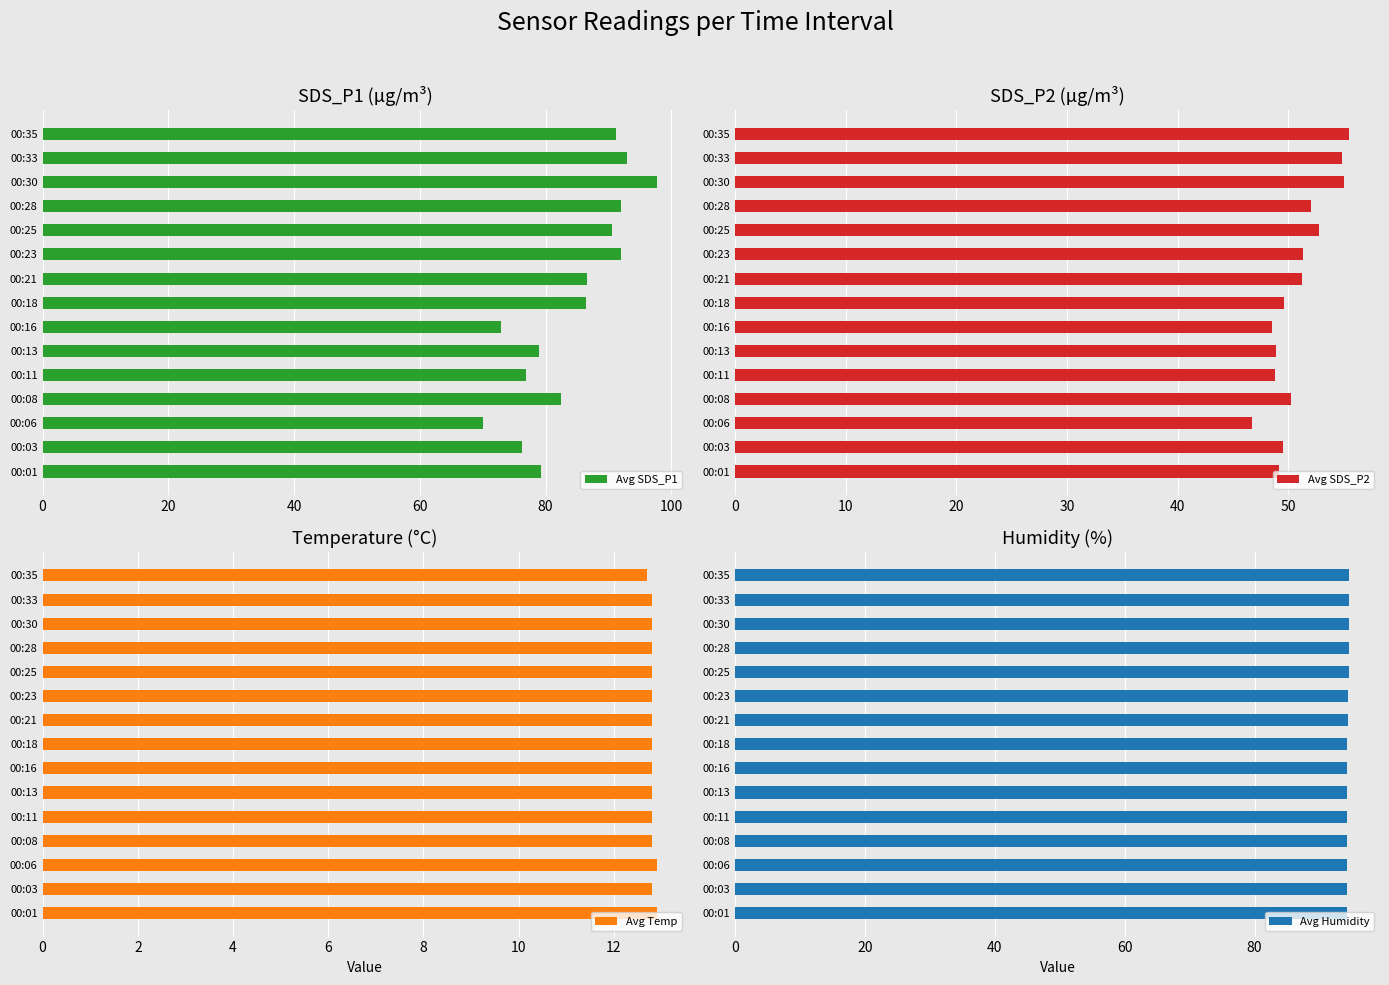

Read the Avg Temp value at 00:11.

12.8